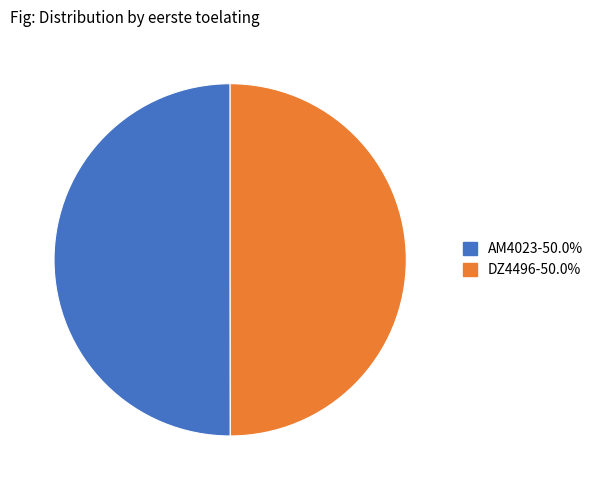

True or false: AM4023 accounts for 40% of the total.

False